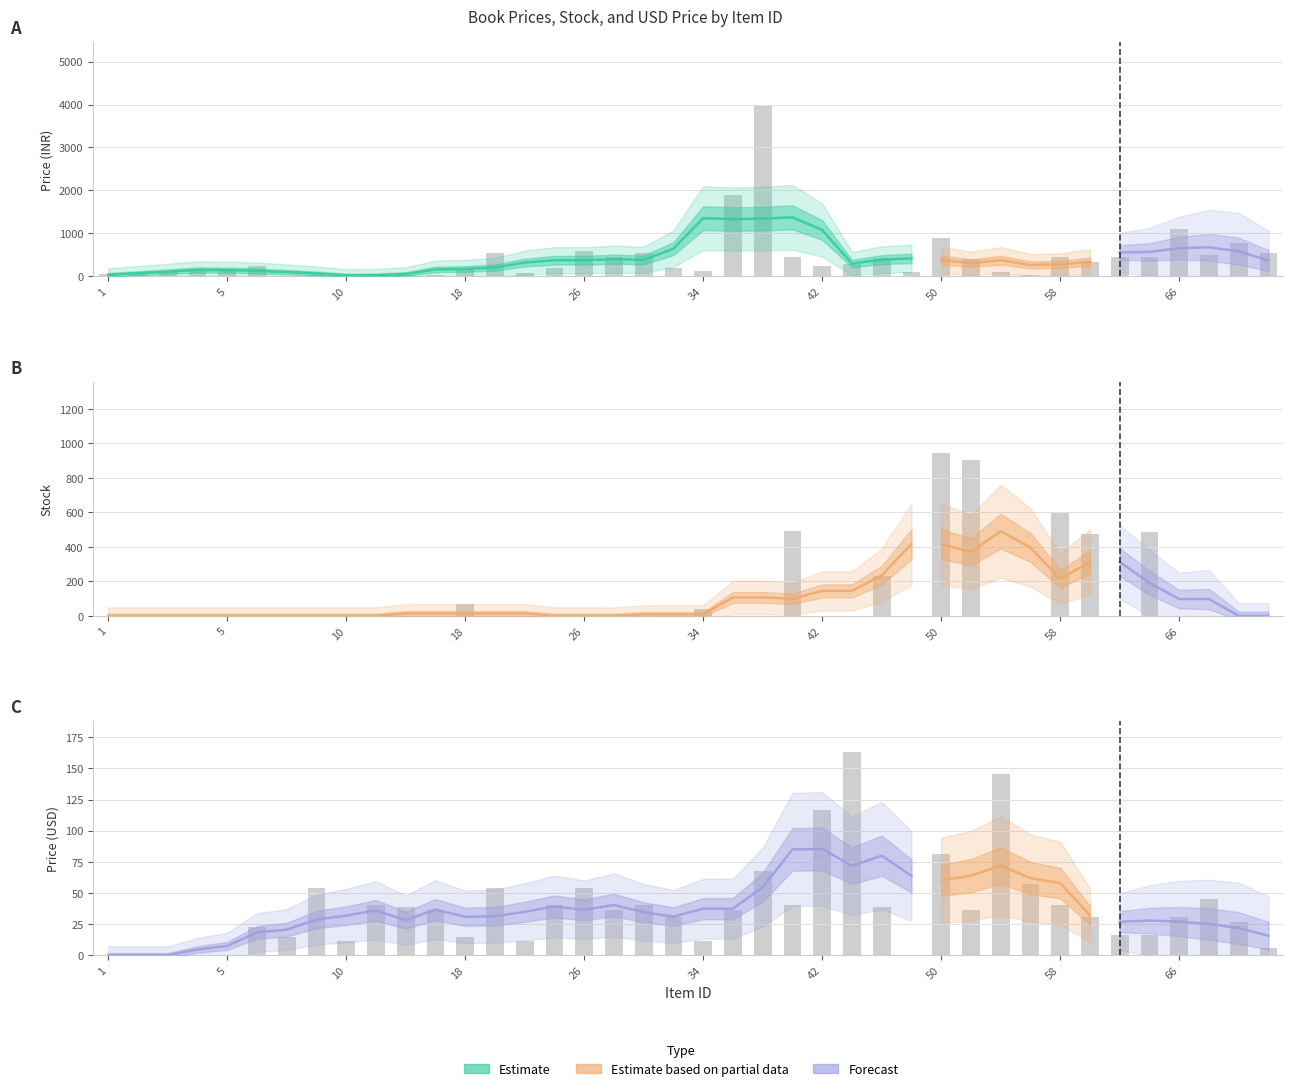

Reading right to left, what are all the values shown in this chart?

Price: 549.0	788.0	499.0	1099.0	449.0	449.0	345.0	449.0	29.0	110.0	395.0	899.0	90.0	425.0	279.0	249.0	445.0	4000.0	1900.0	125.0	199.0	549.0	449.0	599.0	199.0	85.0	549.0	165.0	30.0	29.0	25.0	19.0	25.0	15.0	249.0	179.0	179.0	95.0	45.0	45.0
Stock: 0.0	0.0	0.0	0.0	485.0	0.0	472.0	603.0	0.0	0.0	906.0	945.0	0.0	229.0	0.0	0.0	494.0	0.0	0.0	41.0	0.0	0.0	0.0	0.0	0.0	0.0	0.0	66.0	0.0	0.0	0.0	0.0	0.0	0.0	0.0	0.0	0.0	0.0	0.0	0.0
Price USD: 6.0	26.9	45.5	30.9	15.9	15.9	30.9	40.5	57.0	145.5	36.0	81.0	0.0	38.5	163.5	117.0	40.5	67.5	36.5	11.5	30.9	40.5	36.0	54.0	40.5	11.5	54.0	14.5	36.0	38.5	40.5	11.5	54.0	14.5	22.9	0.0	0.0	0.0	0.0	0.0